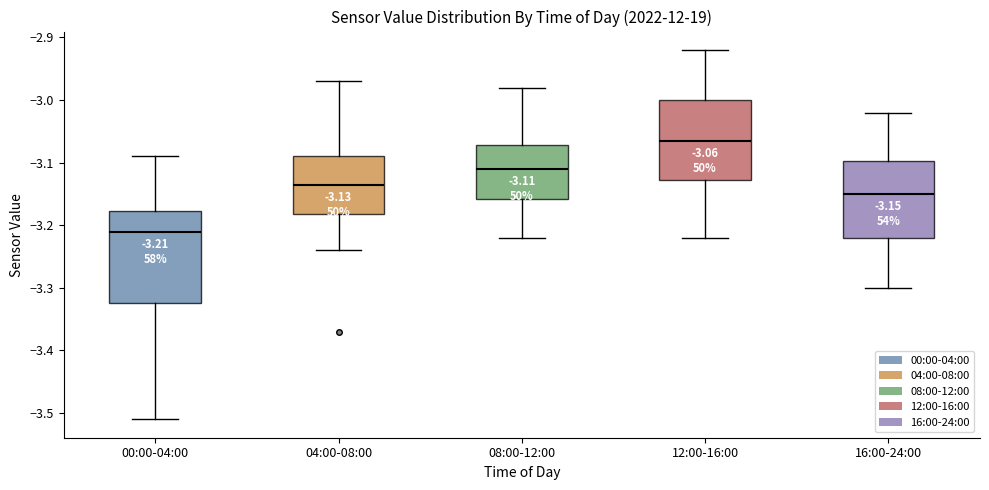

Comparing the boxes themselves (not the whiskers), which one is the tallest?

00:00-04:00